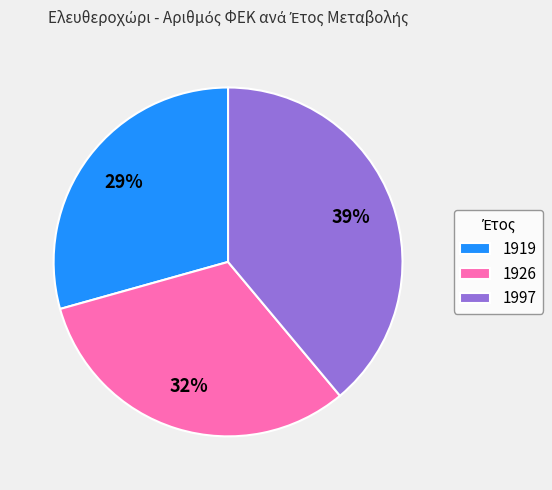

Is the sum of 1926 and 1919 greater than half?

Yes